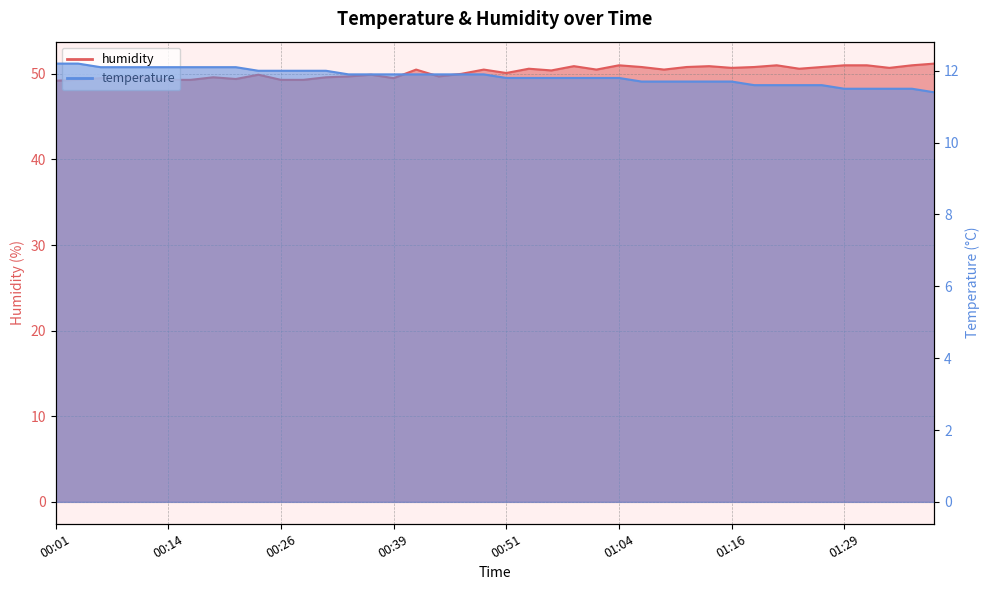

What is the label of the 17th point from the right?

00:59